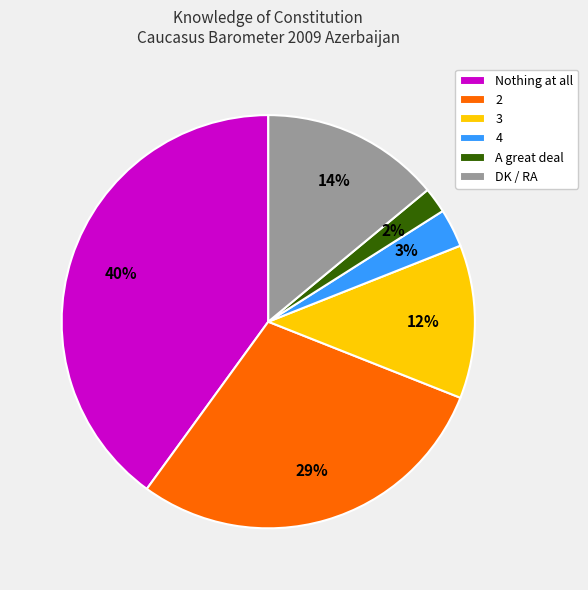

Is the sum of Nothing at all and DK / RA greater than half?

Yes